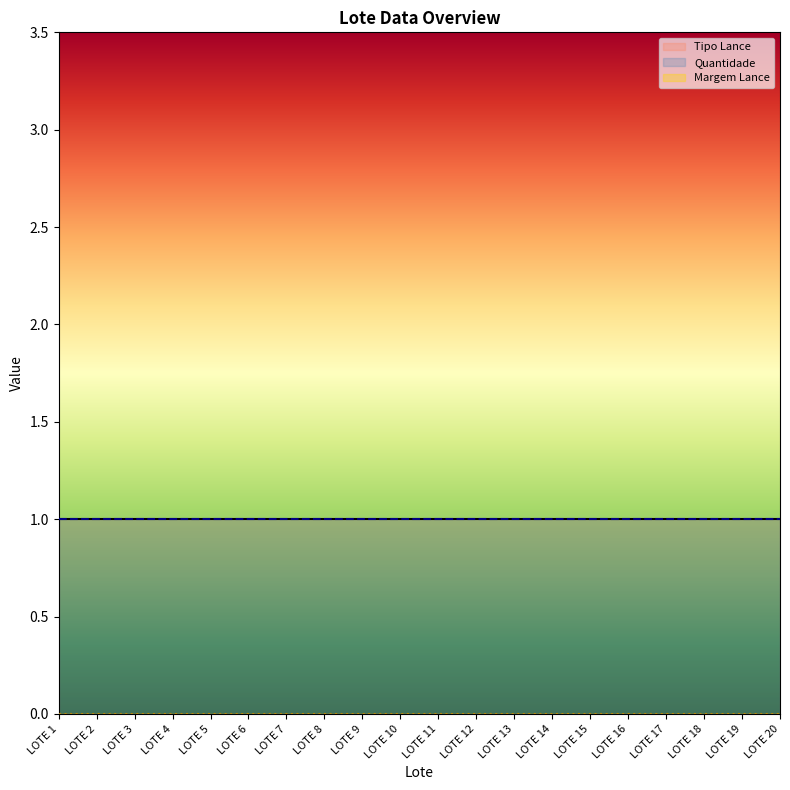

What is the total value across all series at LOTE 16?

2